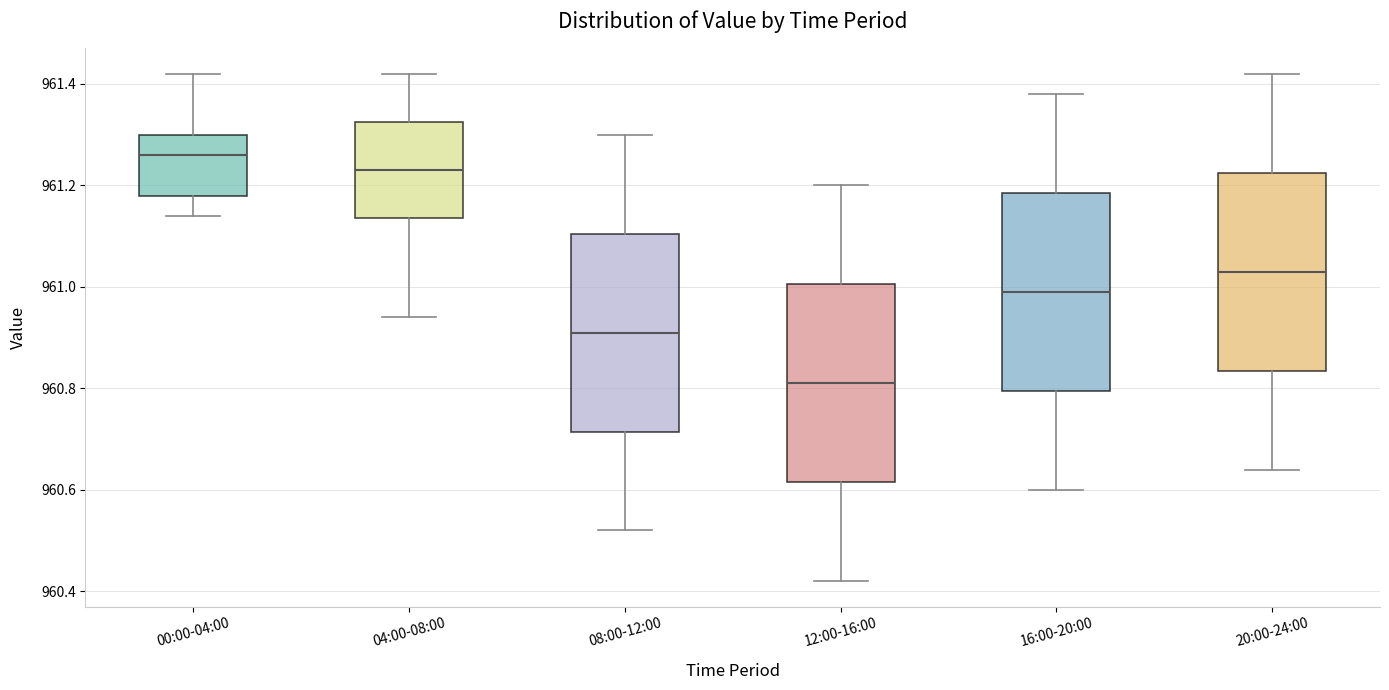

Reading left to right, transcribe this box plot: for each box, give where its median line is, the range the box spans, and where its two whiskers end, as read against the y-axis. The values are not printed on the chart, so give them approximately, as read against the axis.

00:00-04:00: median 961.26, box 961.18 to 961.30, whiskers 961.14 to 961.42
04:00-08:00: median 961.24, box 961.14 to 961.32, whiskers 960.94 to 961.42
08:00-12:00: median 960.92, box 960.72 to 961.10, whiskers 960.52 to 961.30
12:00-16:00: median 960.82, box 960.62 to 961.00, whiskers 960.42 to 961.20
16:00-20:00: median 961.00, box 960.80 to 961.18, whiskers 960.60 to 961.38
20:00-24:00: median 961.04, box 960.84 to 961.22, whiskers 960.64 to 961.42